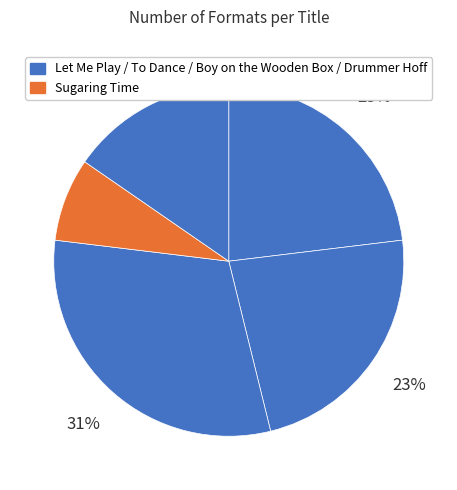

How many segments does this pie chart have?

5